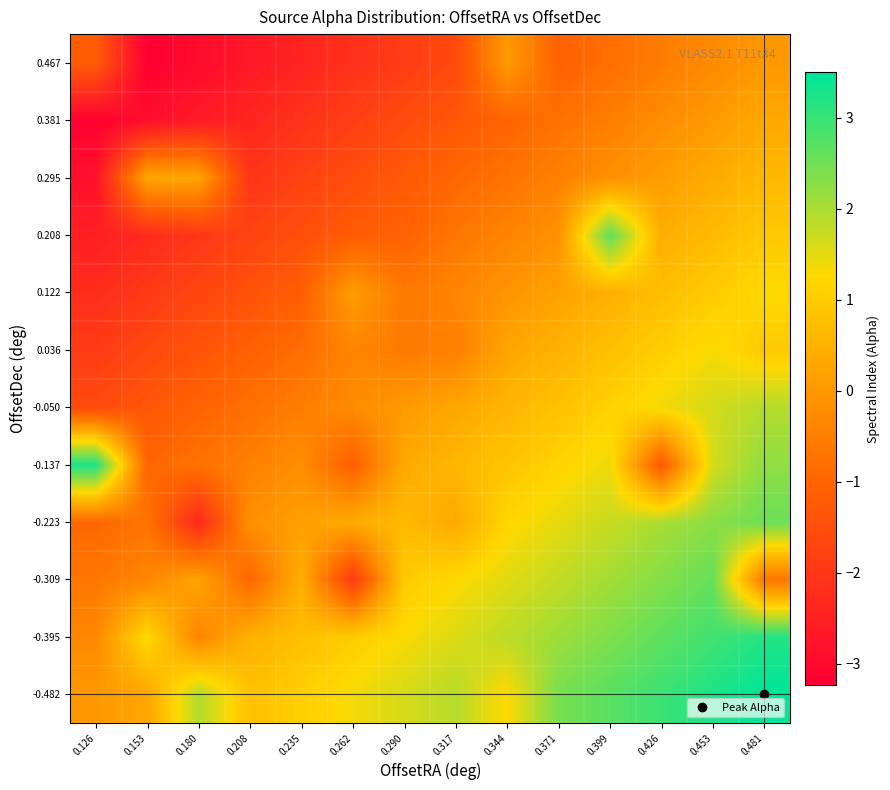

What is the maximum value shown in the chart?

3.5